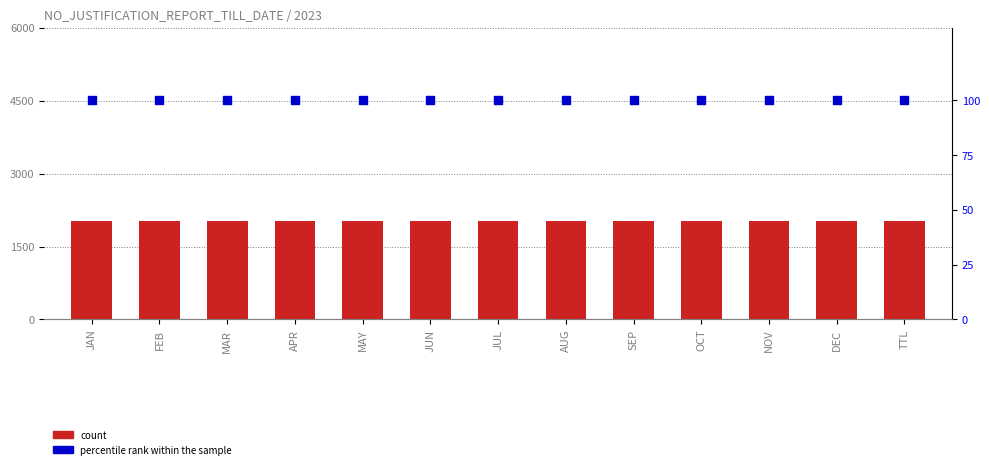

Which series reaches the minimum Y coordinate?

percentile rank within the sample